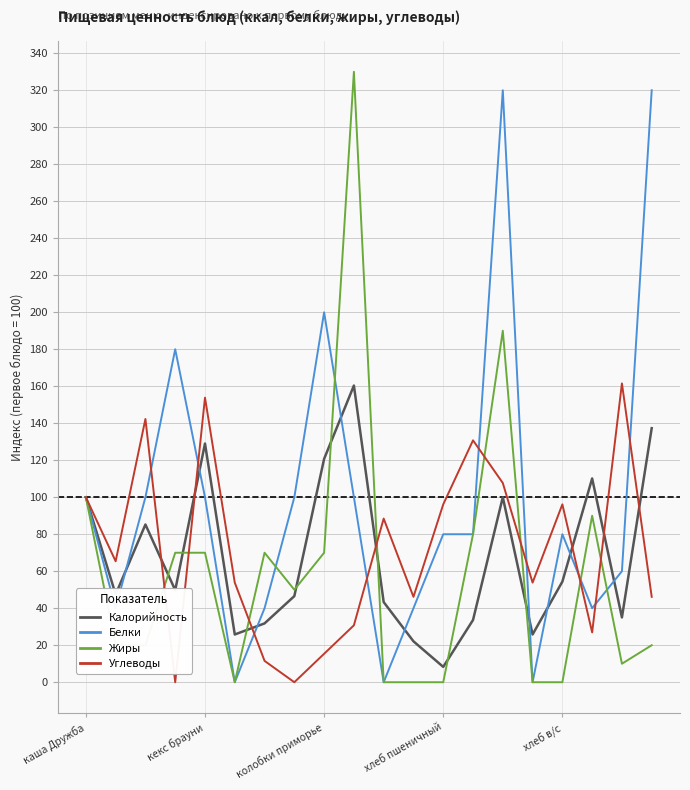

What is the minimum value for Калорийность?

8.3